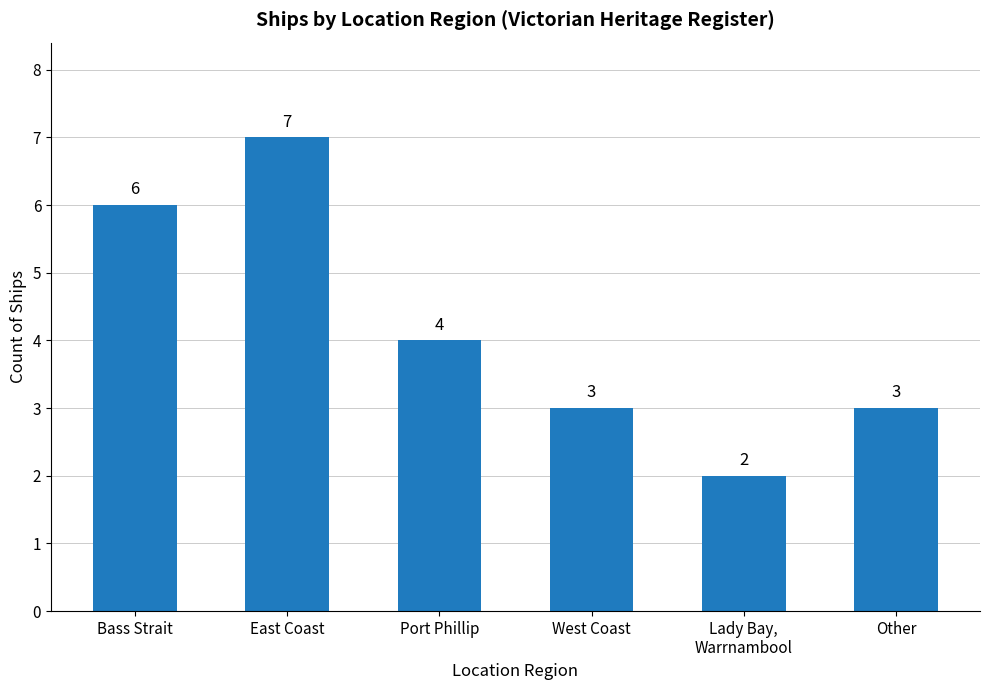

Count the number of data series in this chart.

1